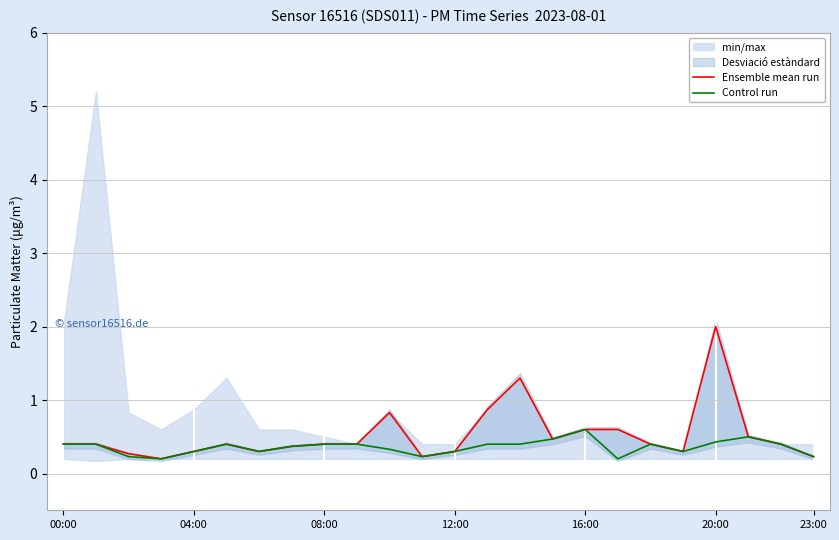

What is the label of the 6th point from the right?

18